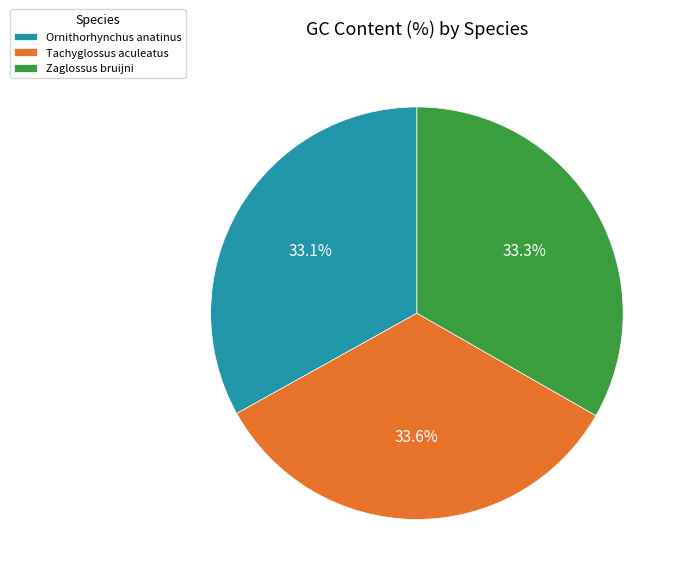

Which has a higher value, Tachyglossus aculeatus or Ornithorhynchus anatinus?

Tachyglossus aculeatus